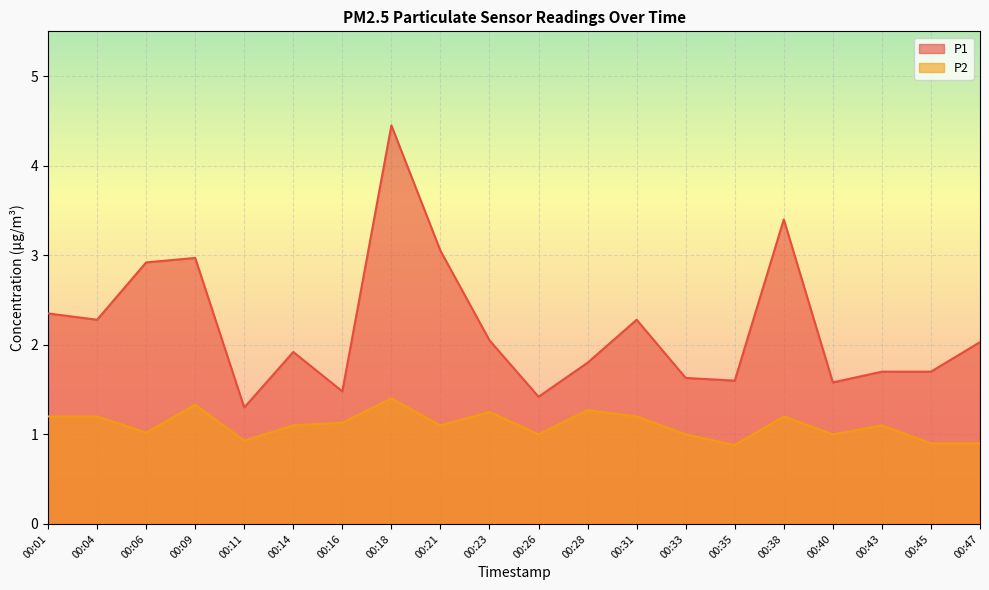

Count the number of data series in this chart.

2